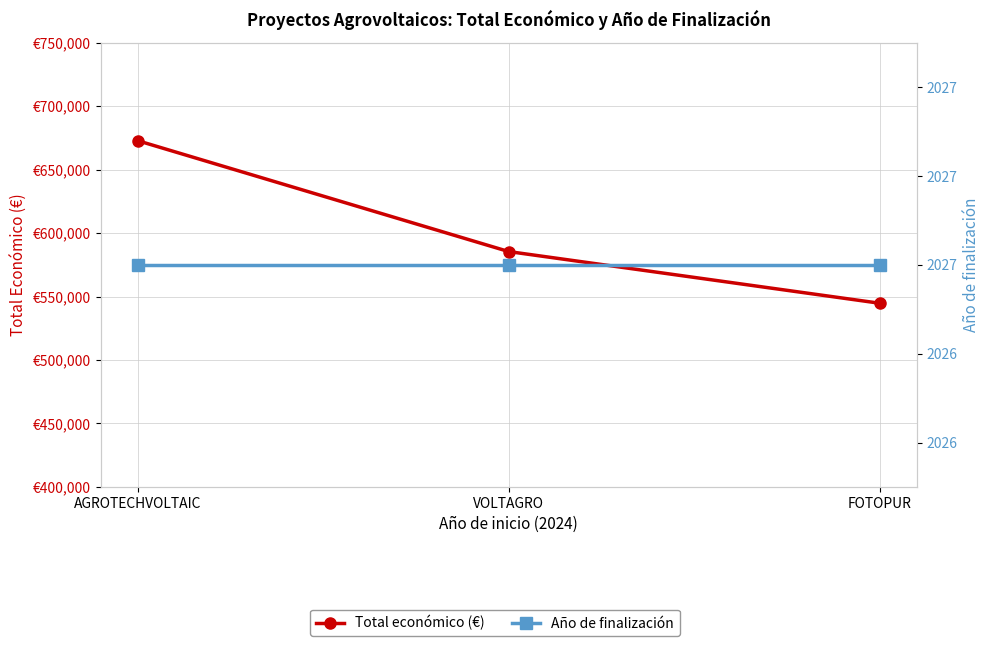

Reading left to right, what are all the values shown in this chart?

Total económico (€): AGROTECHVOLTAIC=672807	VOLTAGRO=585460	FOTOPUR=544746
Año de finalización: AGROTECHVOLTAIC=2027	VOLTAGRO=2027	FOTOPUR=2027